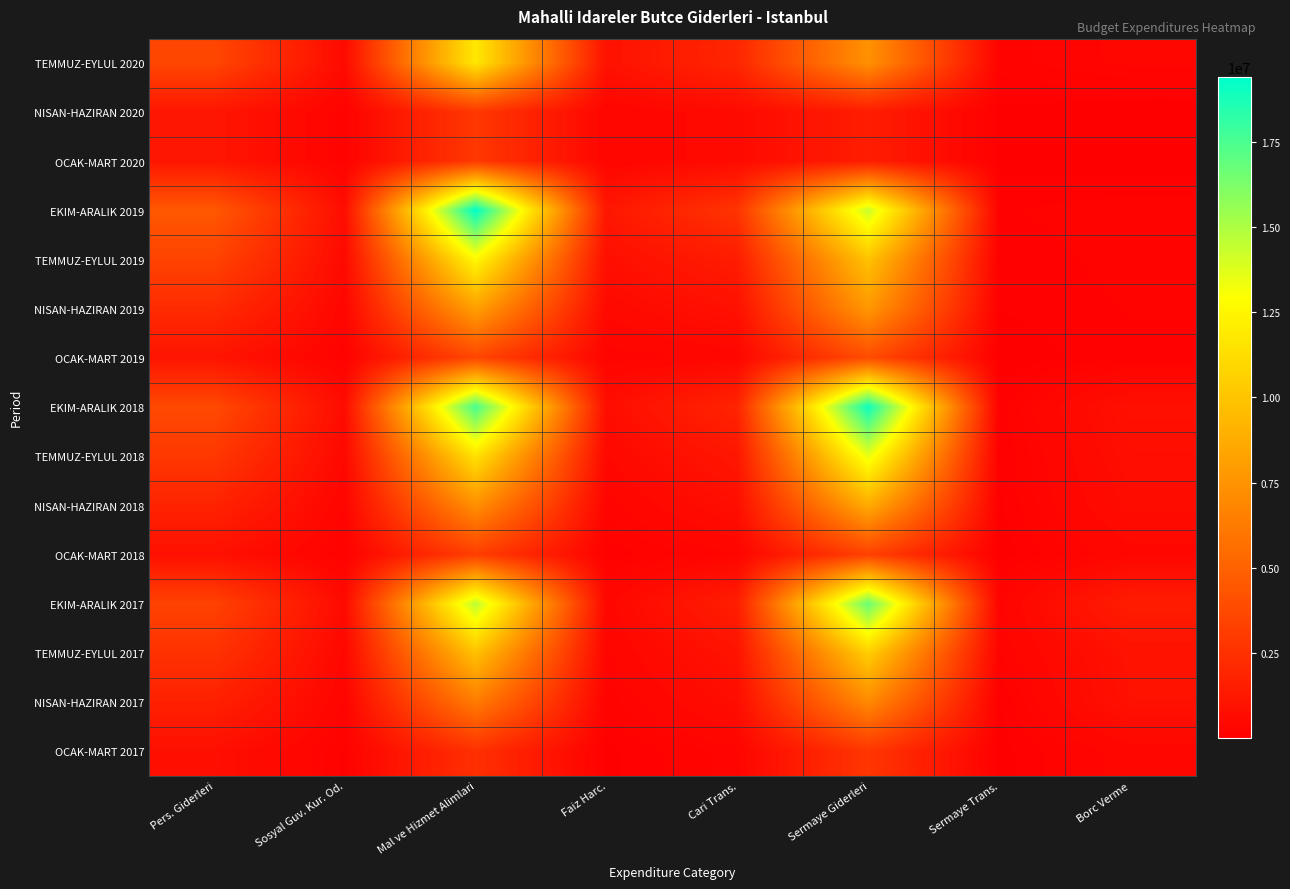

What is the minimum value shown in the chart?

10750